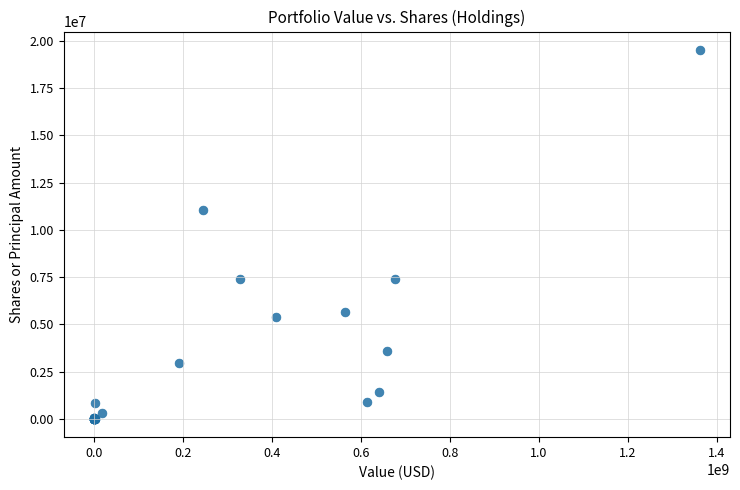

What Y value in the scatter plot is closest to 9762149?

11065176